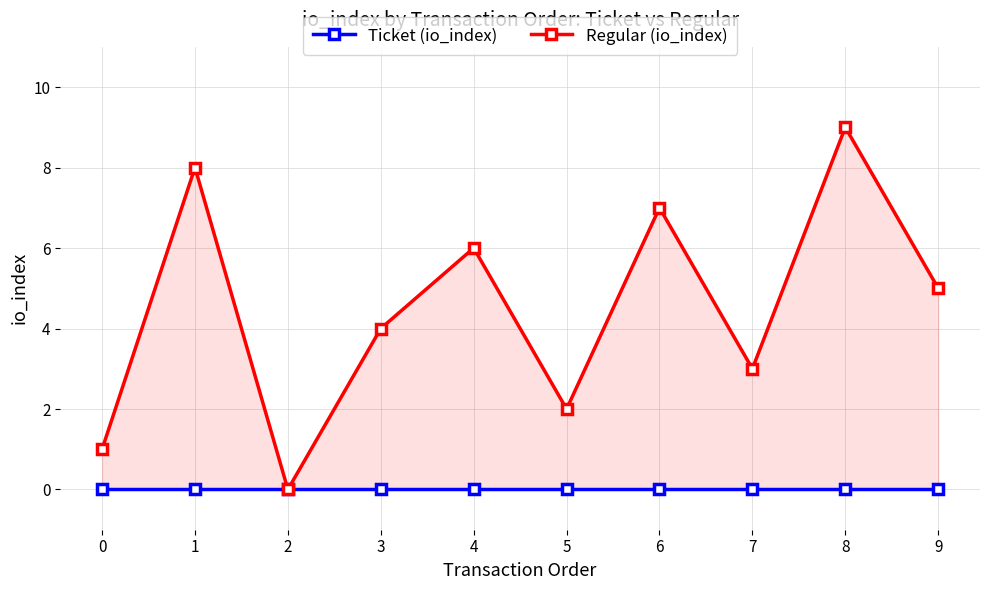

At which category is the sum across all series the highest?

8